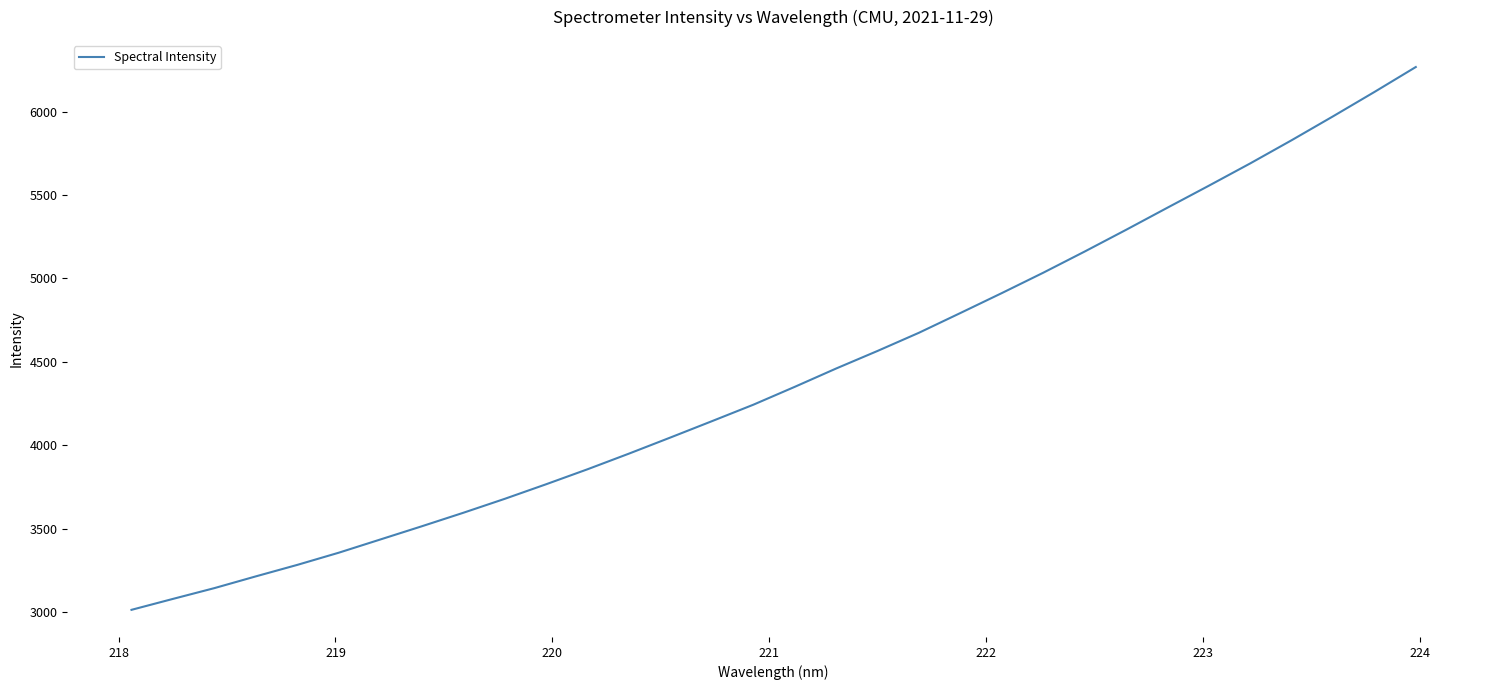

What is the smallest value displayed?

3014.6